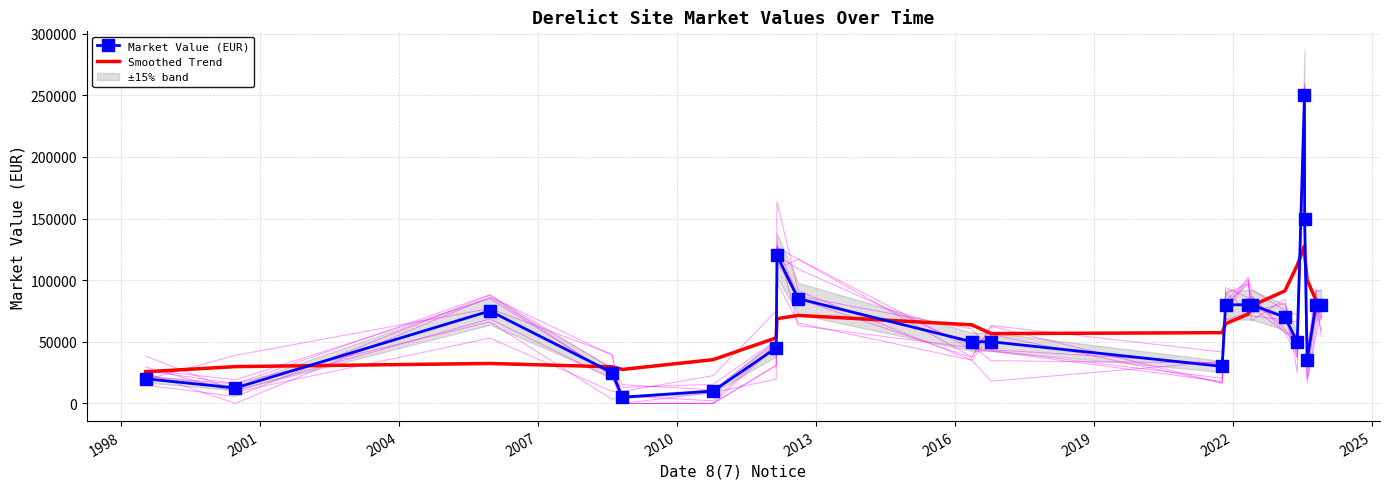

How many times do Smoothed Trend and Market Value (EUR) cross each other?

9